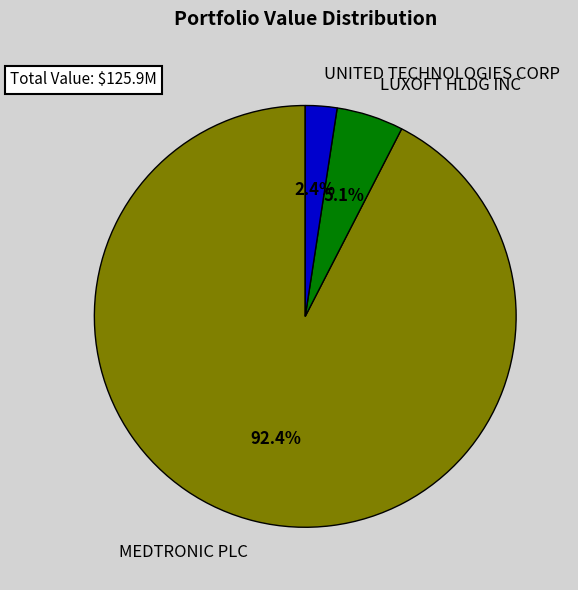

Approximately how many times larger is the value at UNITED TECHNOLOGIES CORP compared to LUXOFT HLDG INC?

0.5